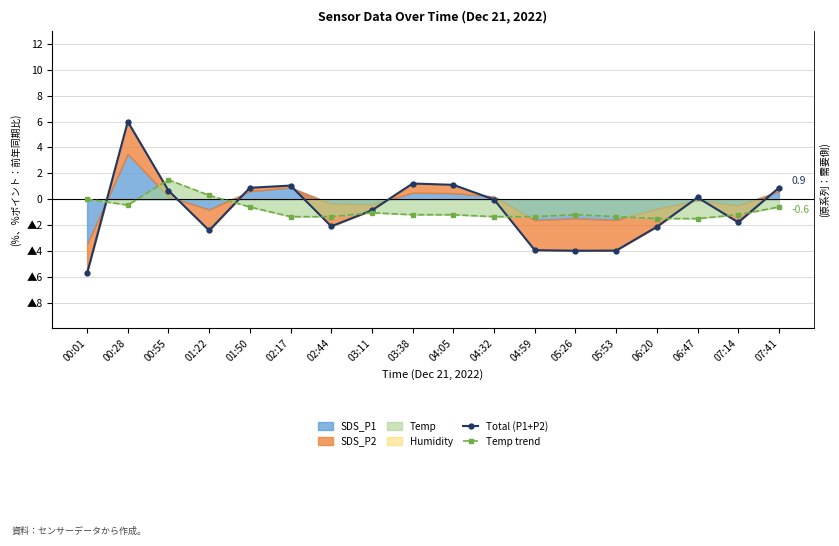

What is the total value across all series at 00:01?

-5.7